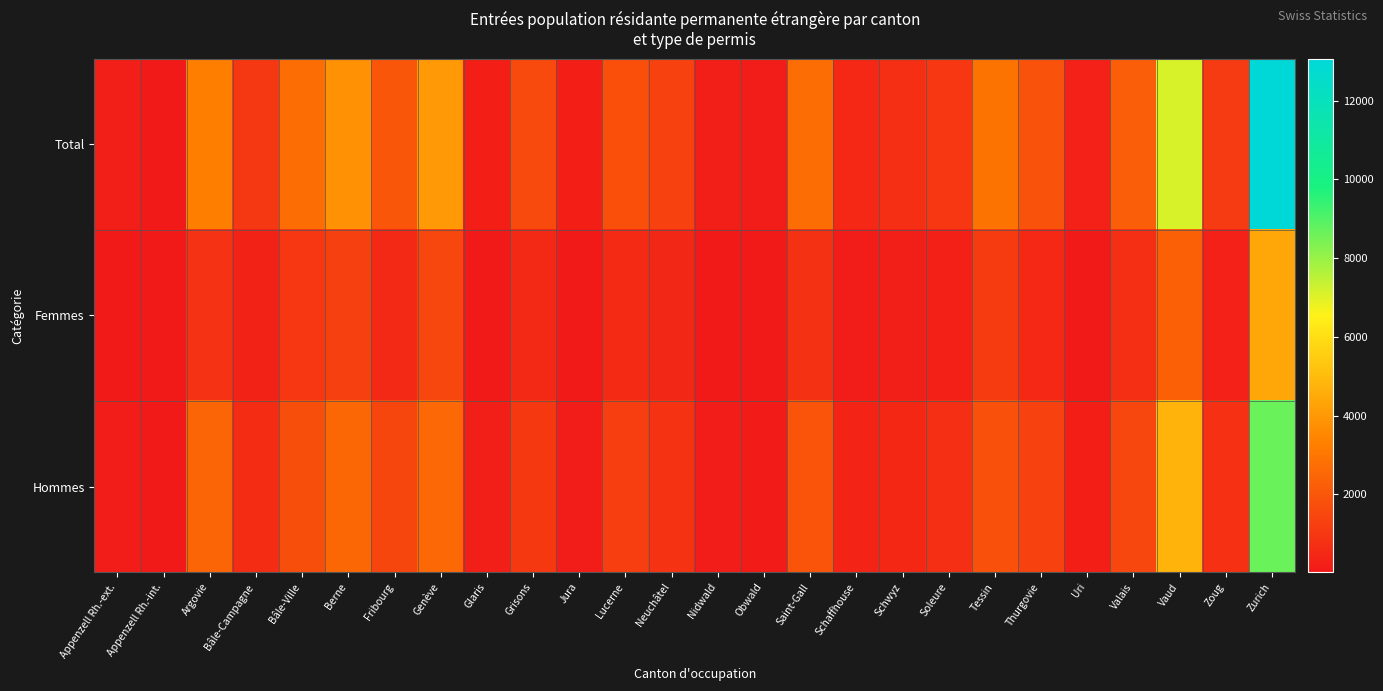

At Valais, list the series in order from smallest to largest.

Femmes, Hommes, Total